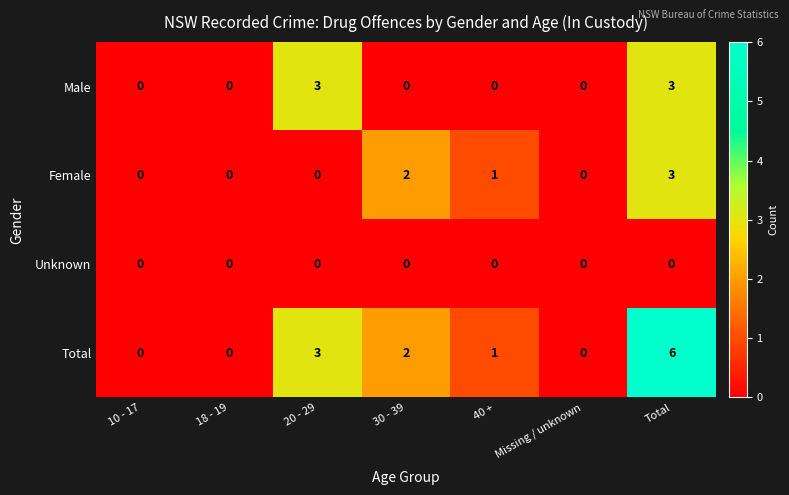

Reading right to left, list all the values displayed in this chart.

Male: 3	0	0	0	3	0	0
Female: 3	0	1	2	0	0	0
Unknown: 0	0	0	0	0	0	0
Total: 6	0	1	2	3	0	0